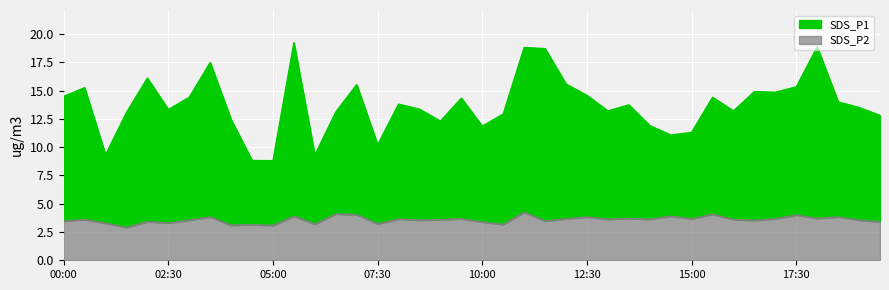

At how many categories does at least one series exceed 16?

6